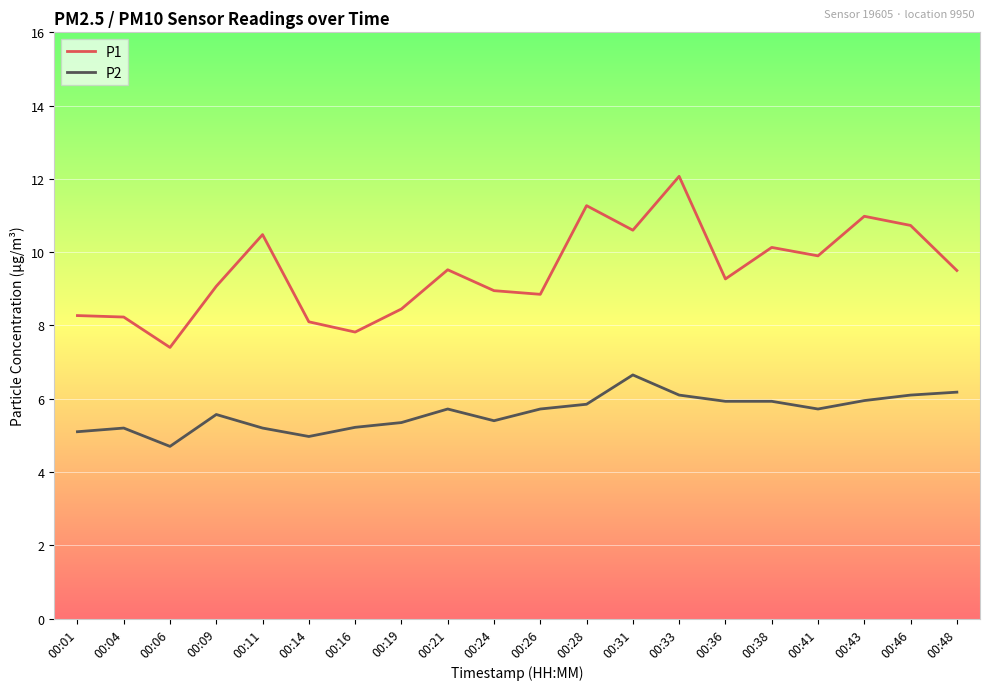

What is the difference between the highest and lowest values at 00:19?

3.1